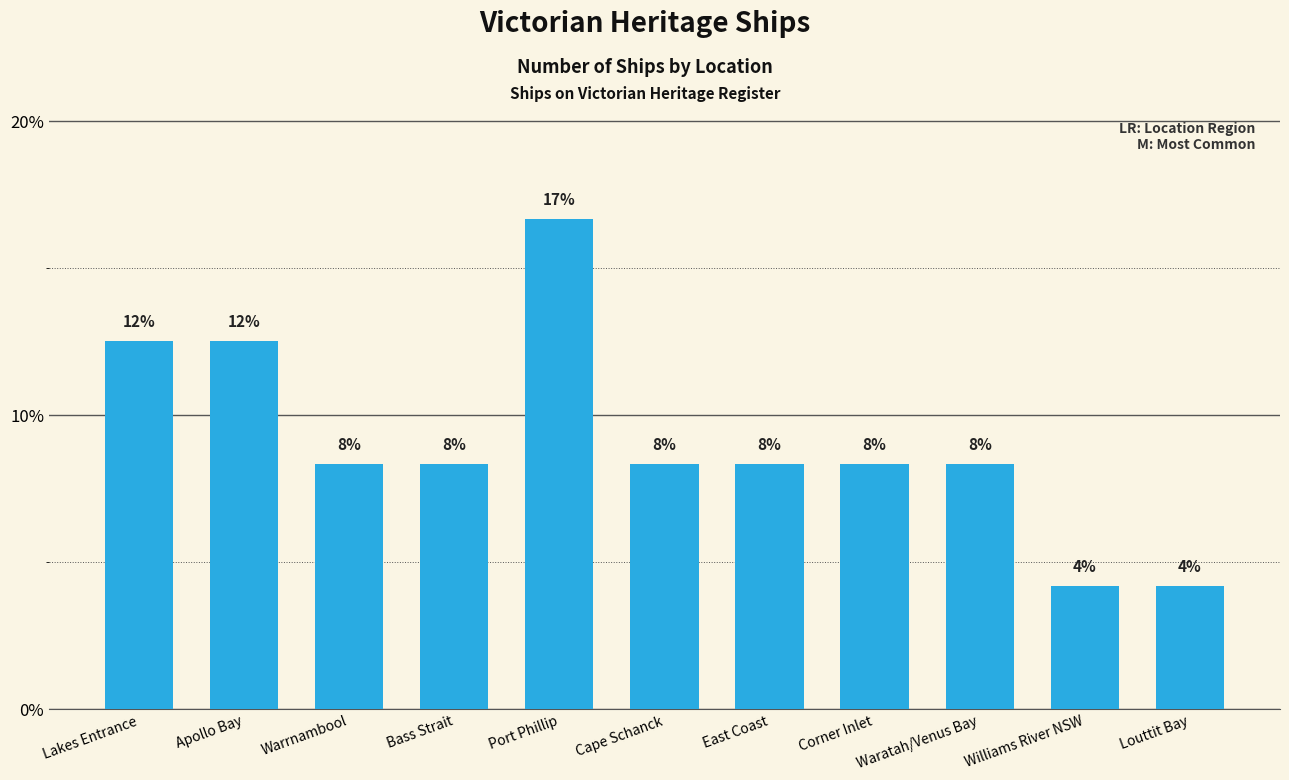

Reading left to right, what are all the values shown in this chart?

Lakes Entrance=12.5	Apollo Bay=12.5	Warrnambool=8.3	Bass Strait=8.3	Port Phillip=16.7	Cape Schanck=8.3	East Coast=8.3	Corner Inlet=8.3	Waratah/Venus Bay=8.3	Williams River NSW=4.2	Louttit Bay=4.2